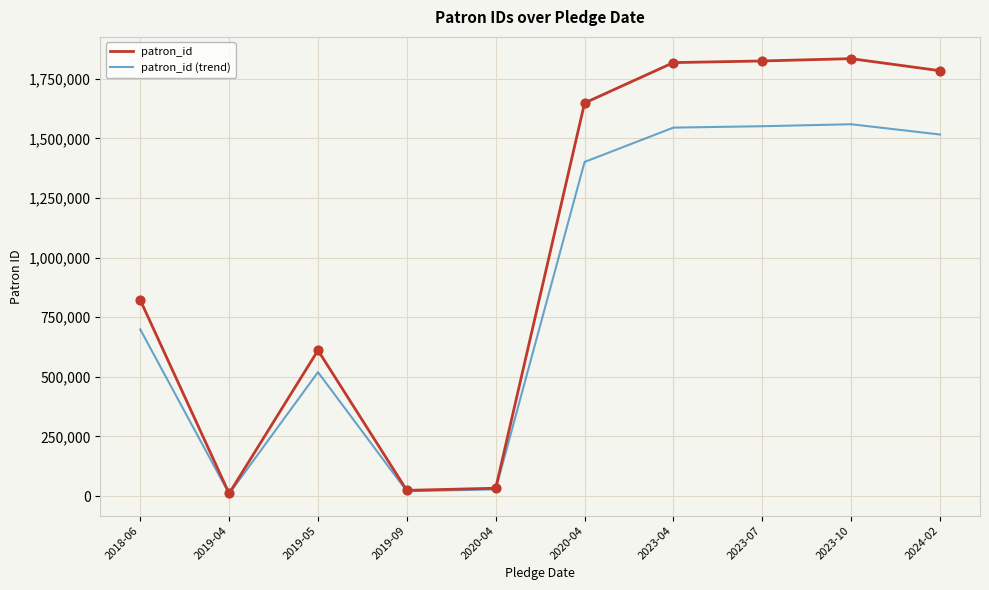

Approximately how many times larger is the value at 2023-04 compared to 2020-04?

1.1